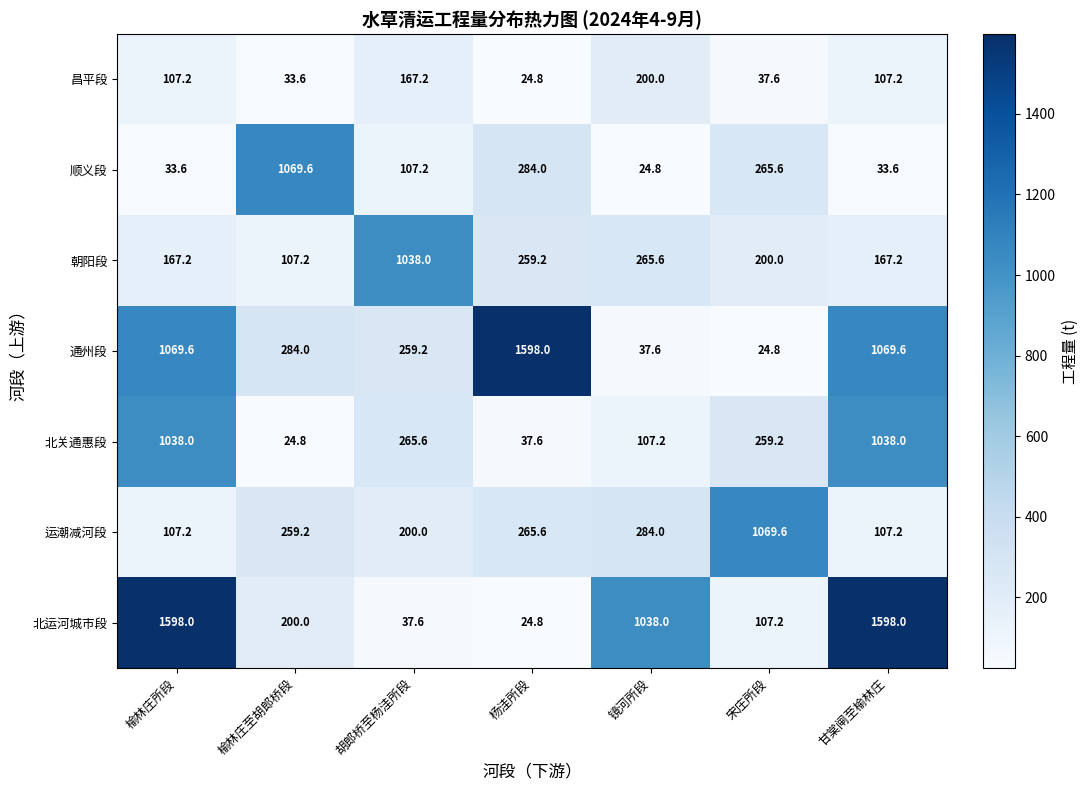

What is the greatest value displayed?

1598.0